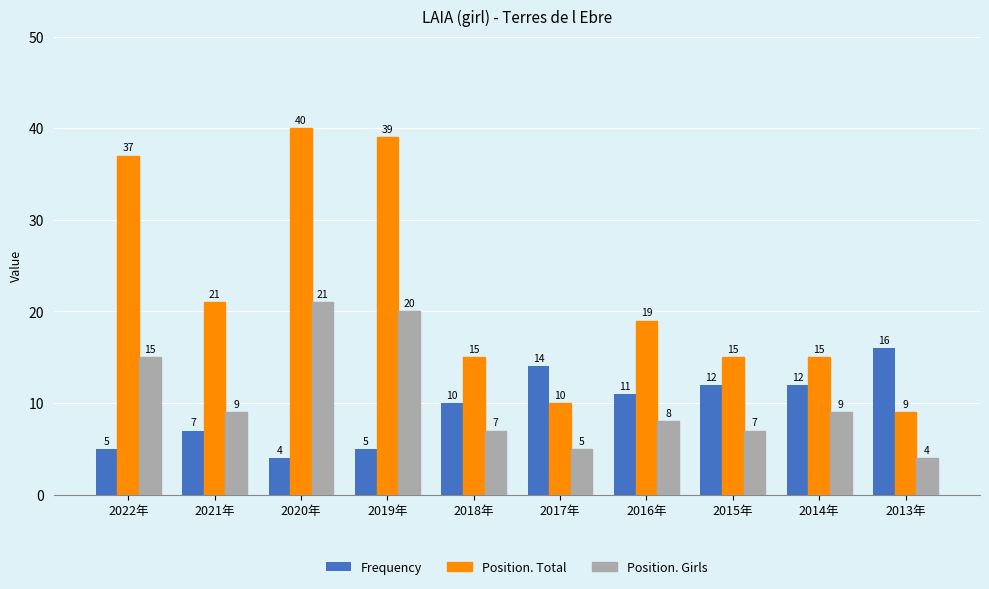

The value of Position. Girls at 2021年 is 15. True or false?

False